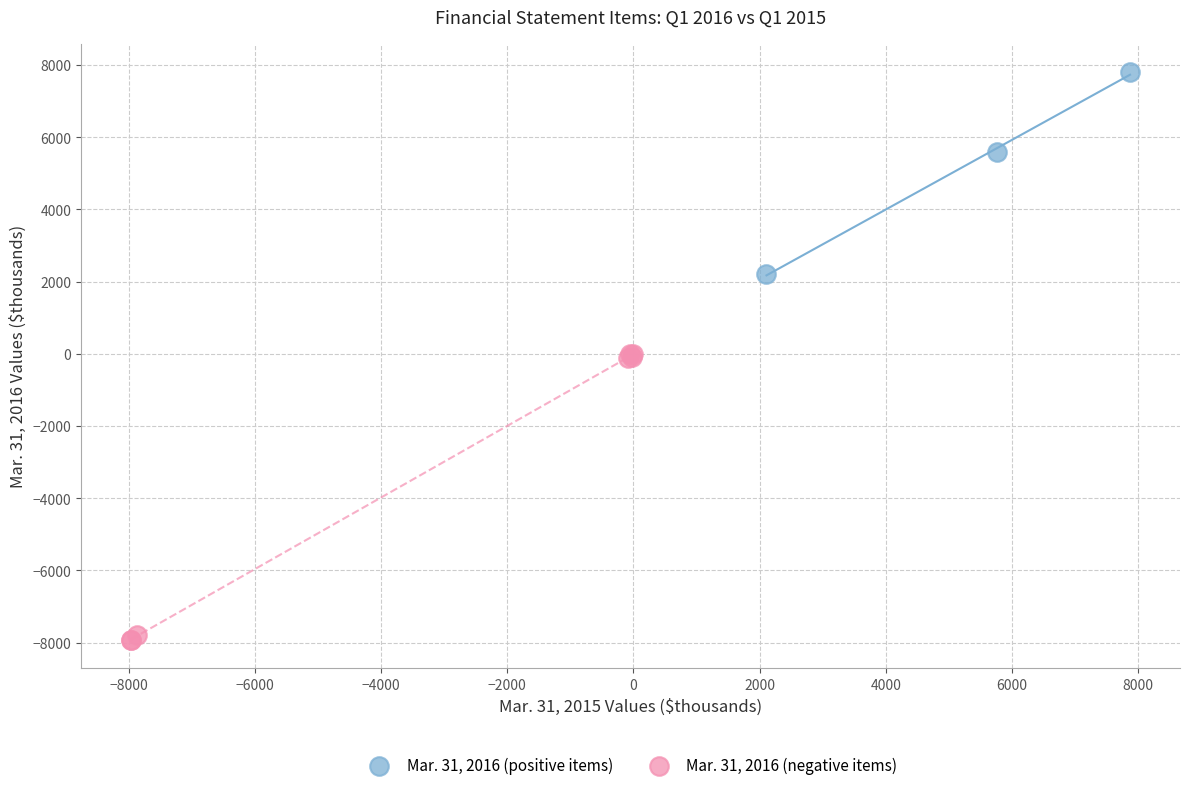

Which series has the widest spread of Y values?

Mar. 31, 2016 (negative items)